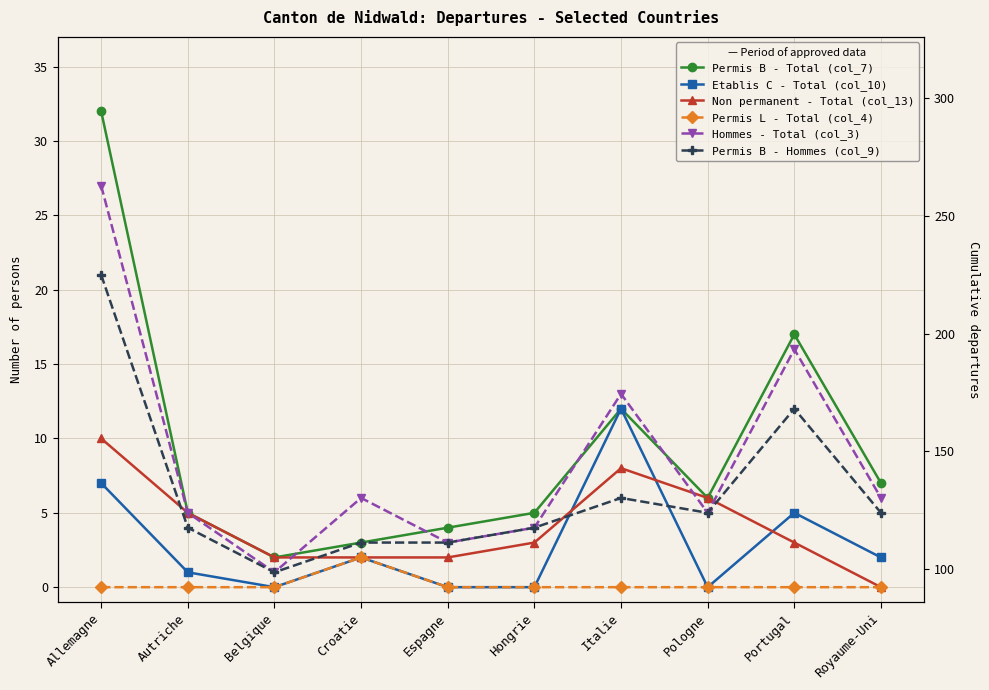

At which label is Permis L - Total (col_4) closest to 1?

Allemagne